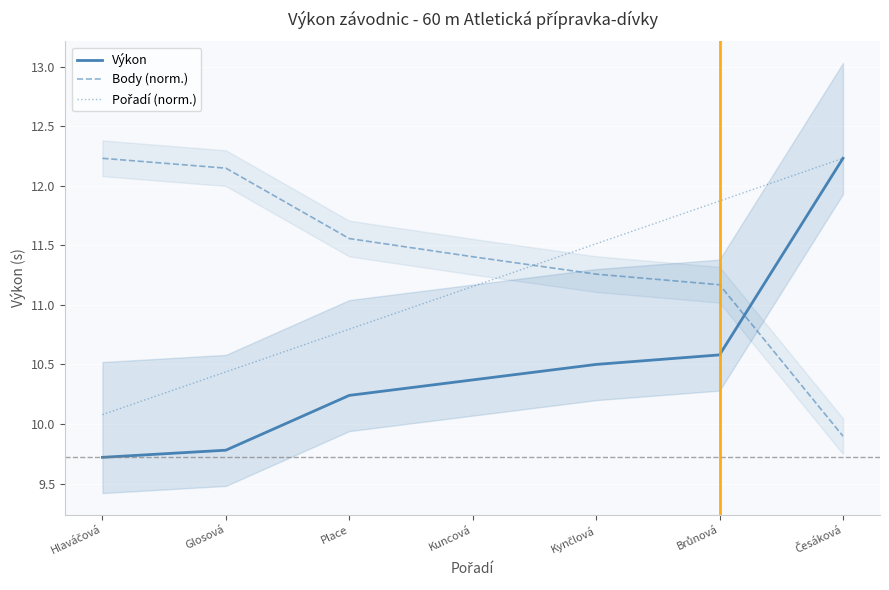

What is the value of the Body (norm.) point at the 2nd from the left?

12.1